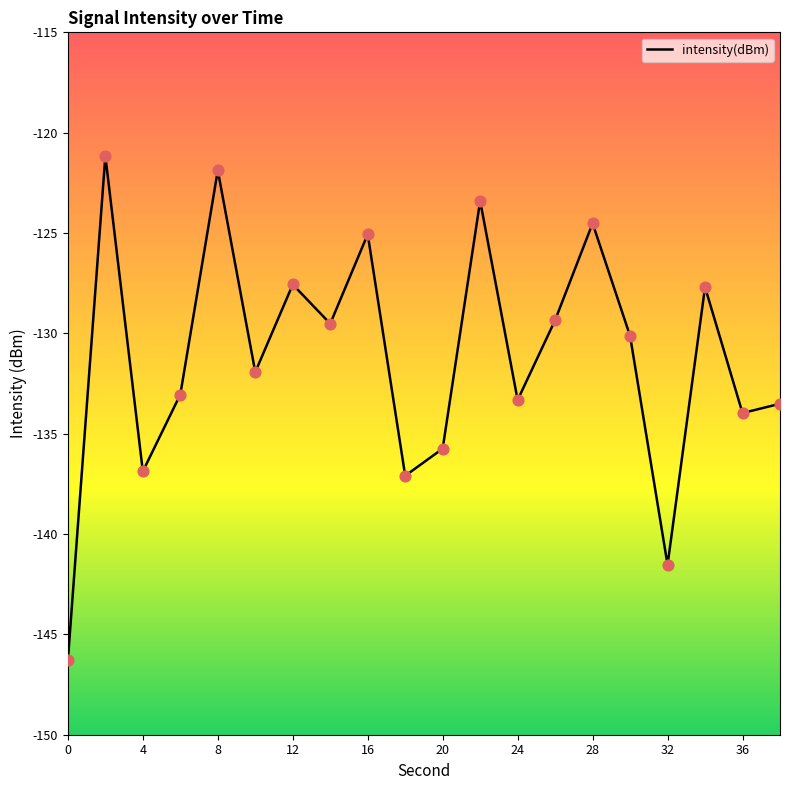

What is the smallest value displayed?

-146.3